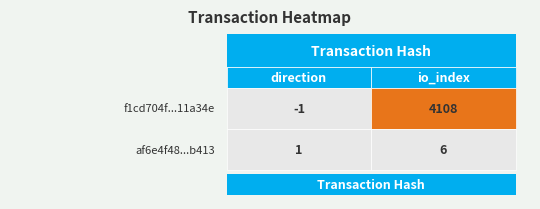

The af6e4f480b891781dd9f652e8abad78d629b413 series shows 2 at direction. True or false?

False